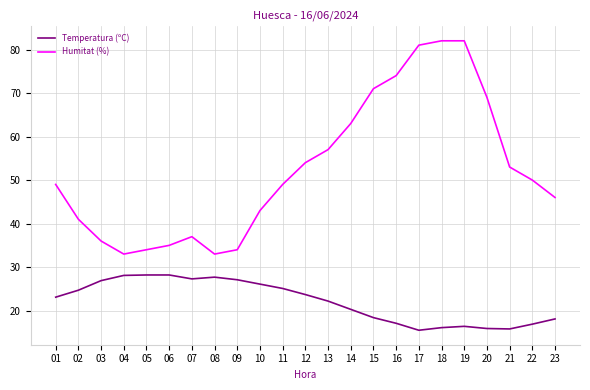

What is the difference between the maximum and second lowest values in the Humitat (%) series?

49.0